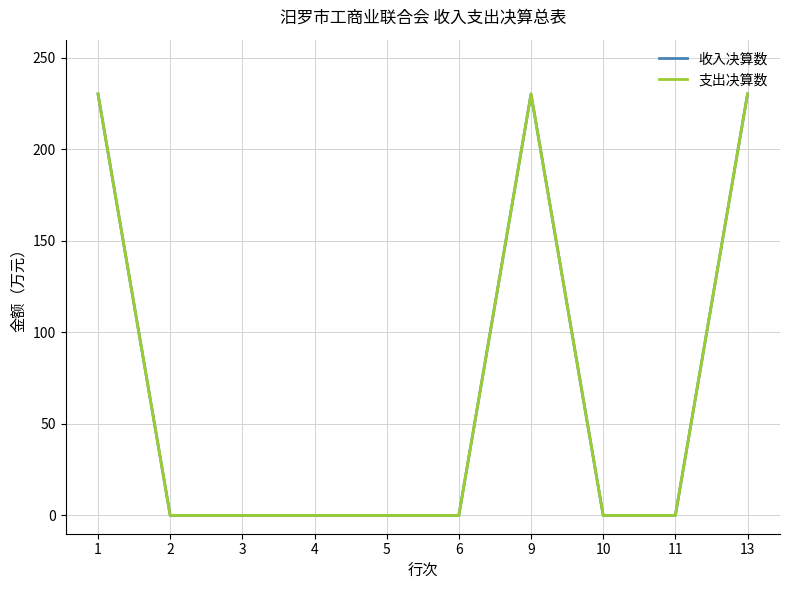

True or false: 收入决算数 and 支出决算数 intersect in this chart.

False